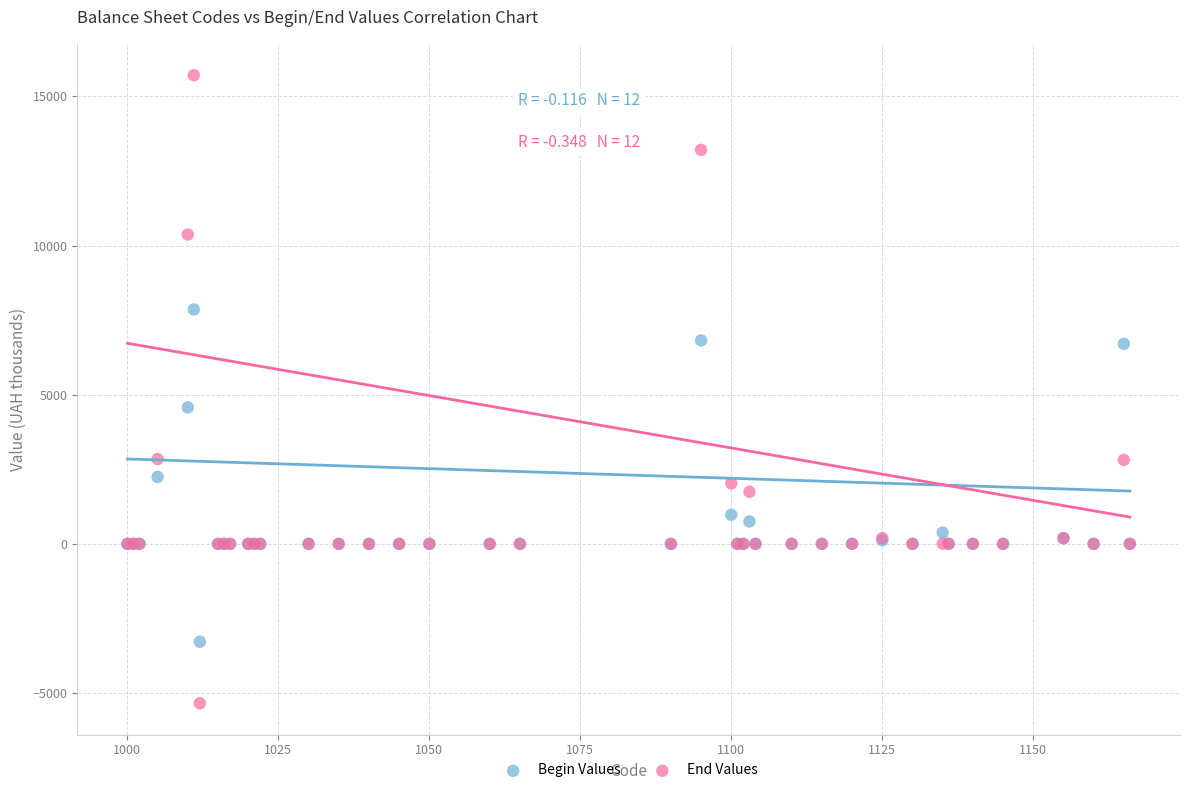

In the End Values series, what Y value is closest to 5183?

2841.5